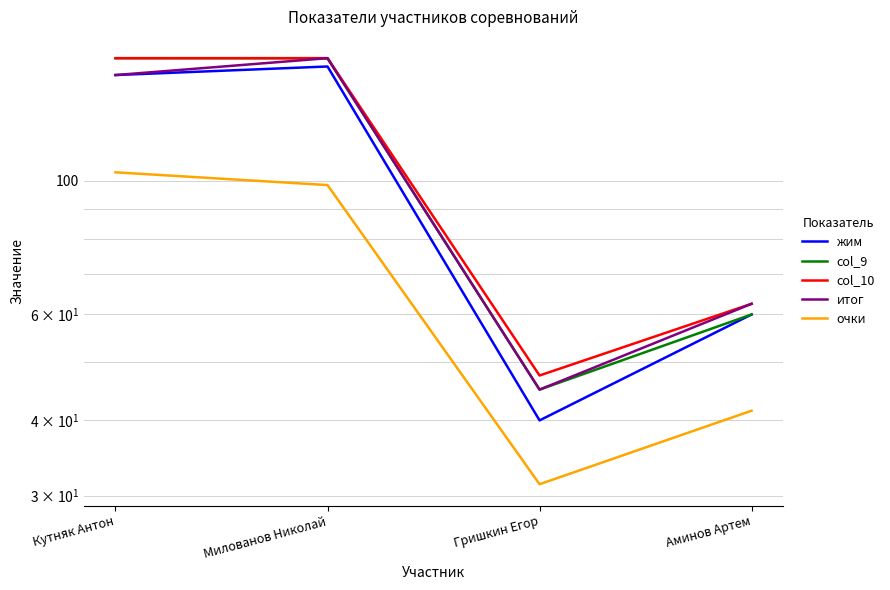

Which series has the largest range (max minus min)?

жим